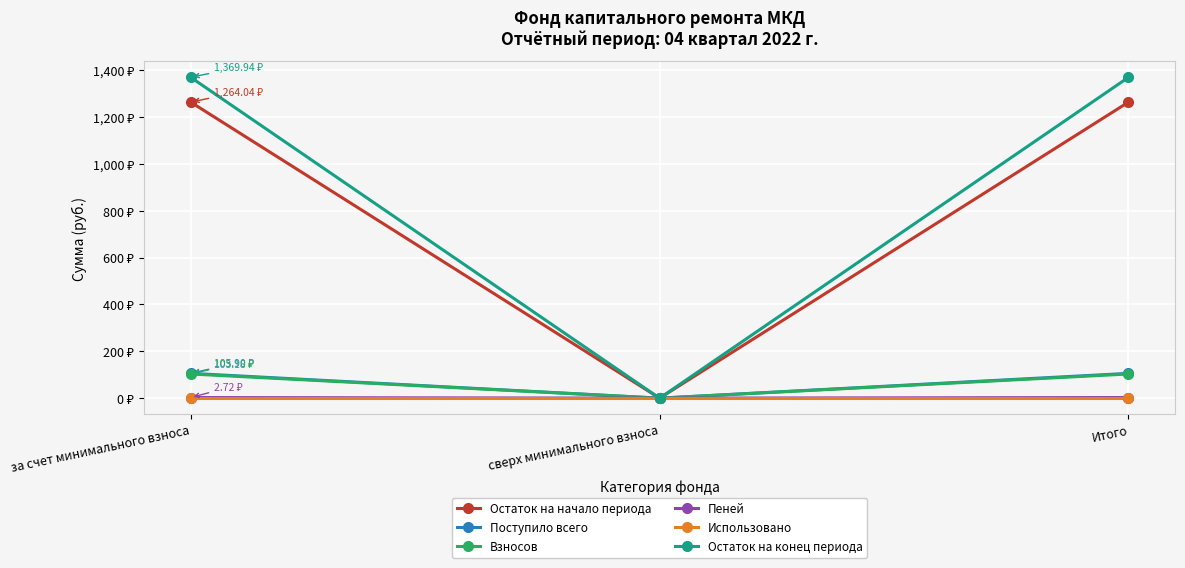

What are all the series names shown in the legend?

Остаток на начало периода, Поступило всего, Взносов, Пеней, Использовано, Остаток на конец периода